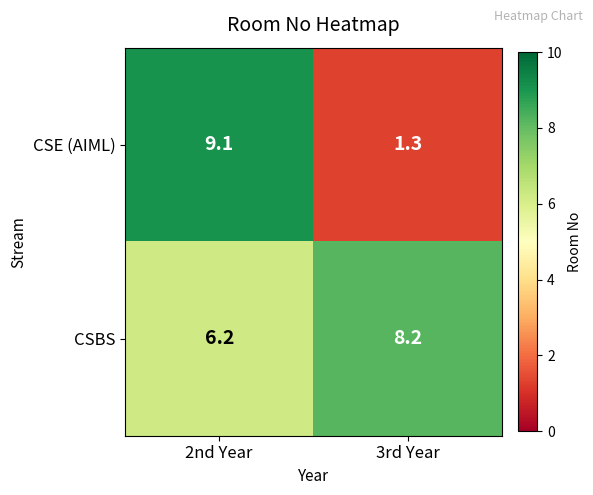

Is it true that CSBS equals 12.5 at 3rd Year?

False